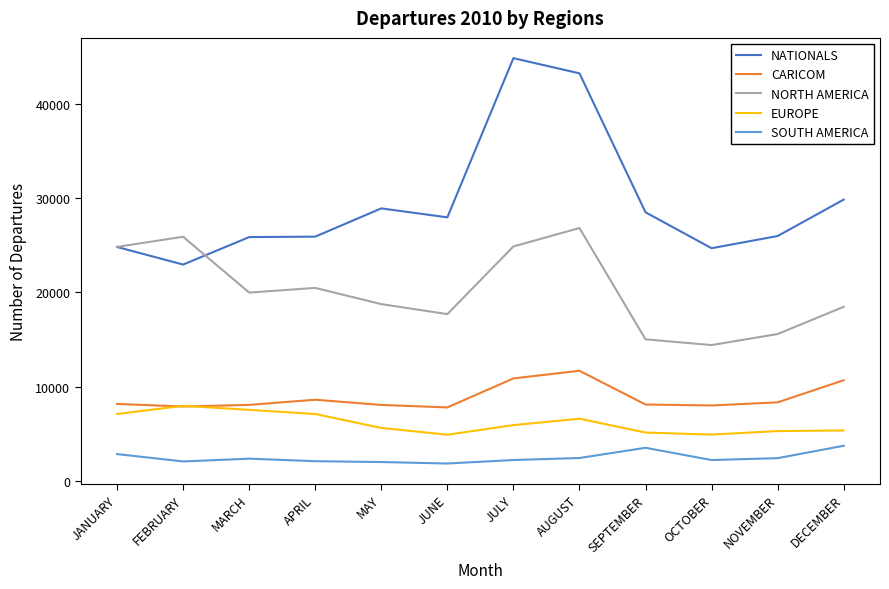

At NOVEMBER, list the series in order from smallest to largest.

SOUTH AMERICA, EUROPE, CARICOM, NORTH AMERICA, NATIONALS